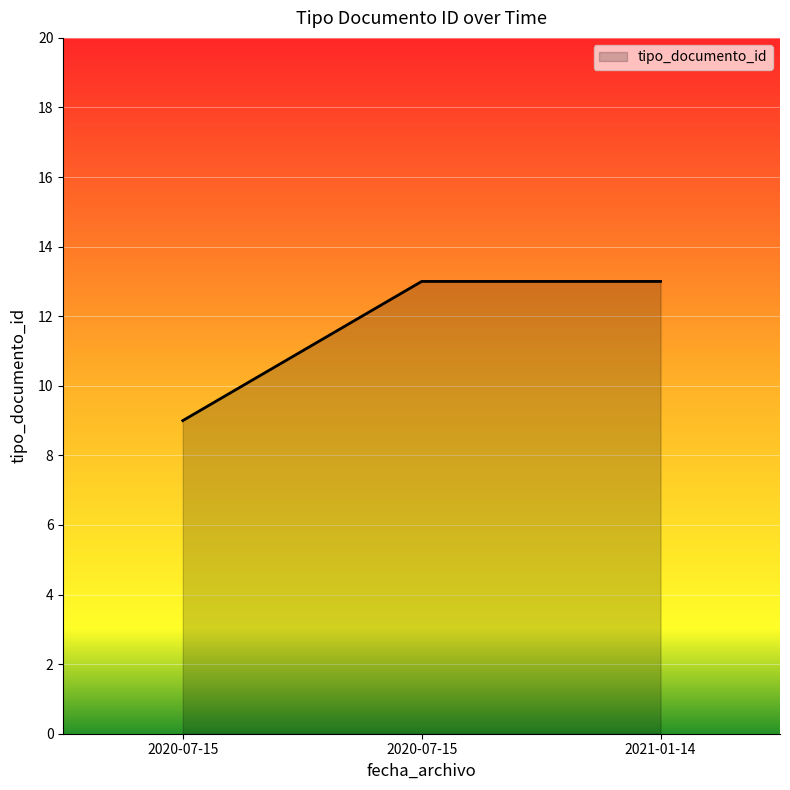

What is the difference between the maximum and minimum values?

4